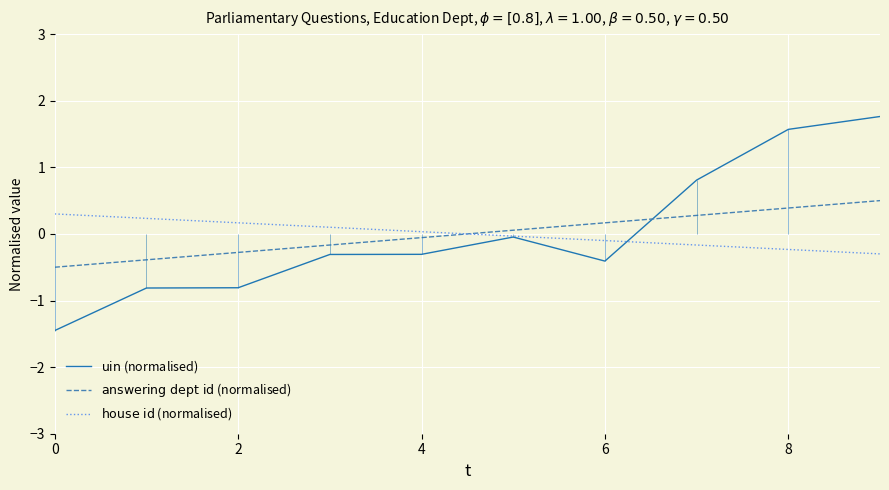

What is the smallest value displayed?

-1.5